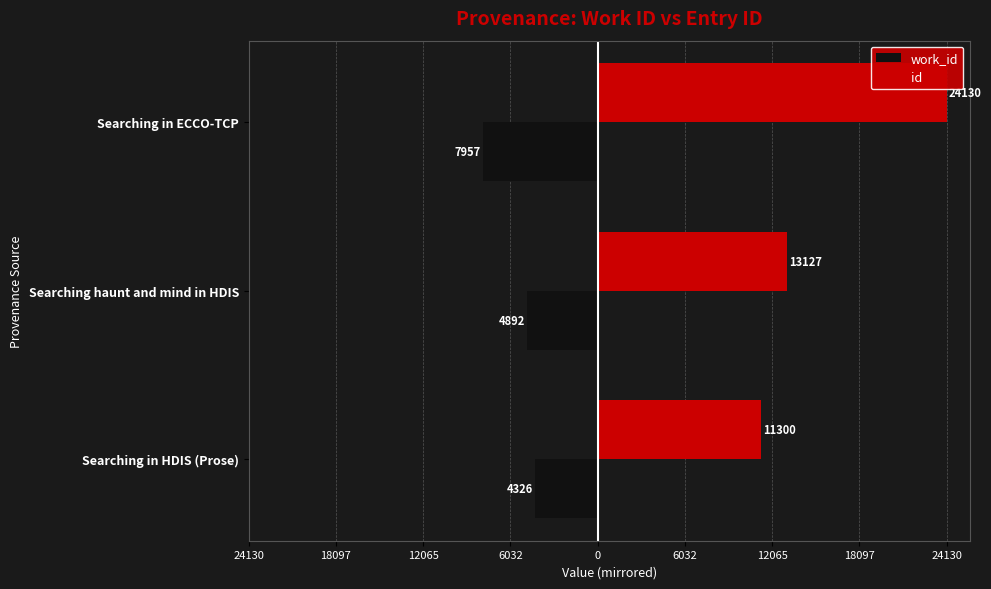

What are all the series names shown in the legend?

work_id, id